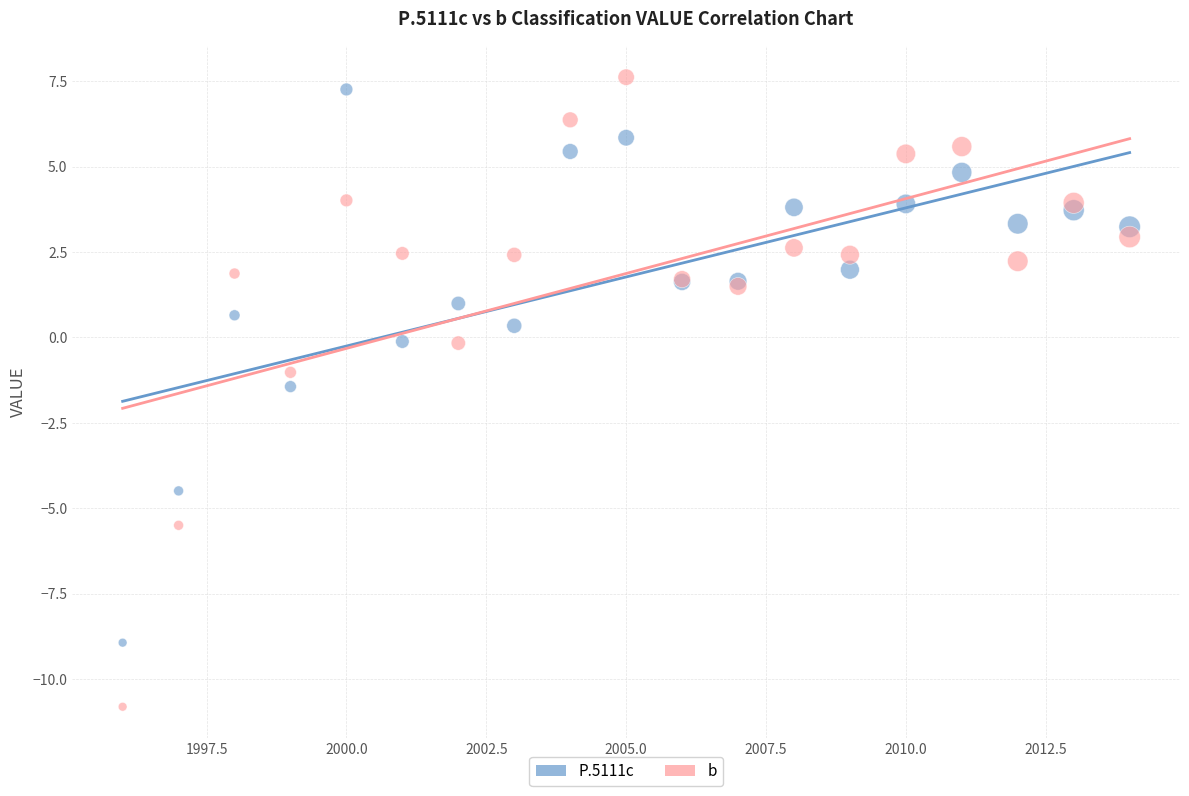

Which series has the widest spread of Y values?

b